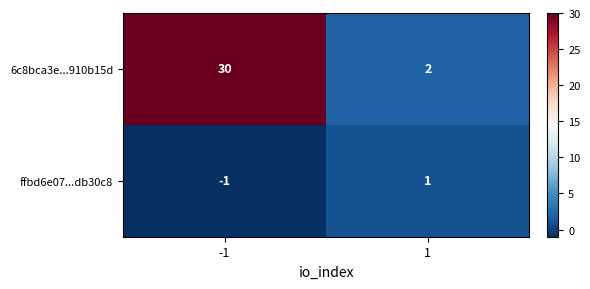

The ffbd6e07...db30c8 series shows -1 at -1. True or false?

True